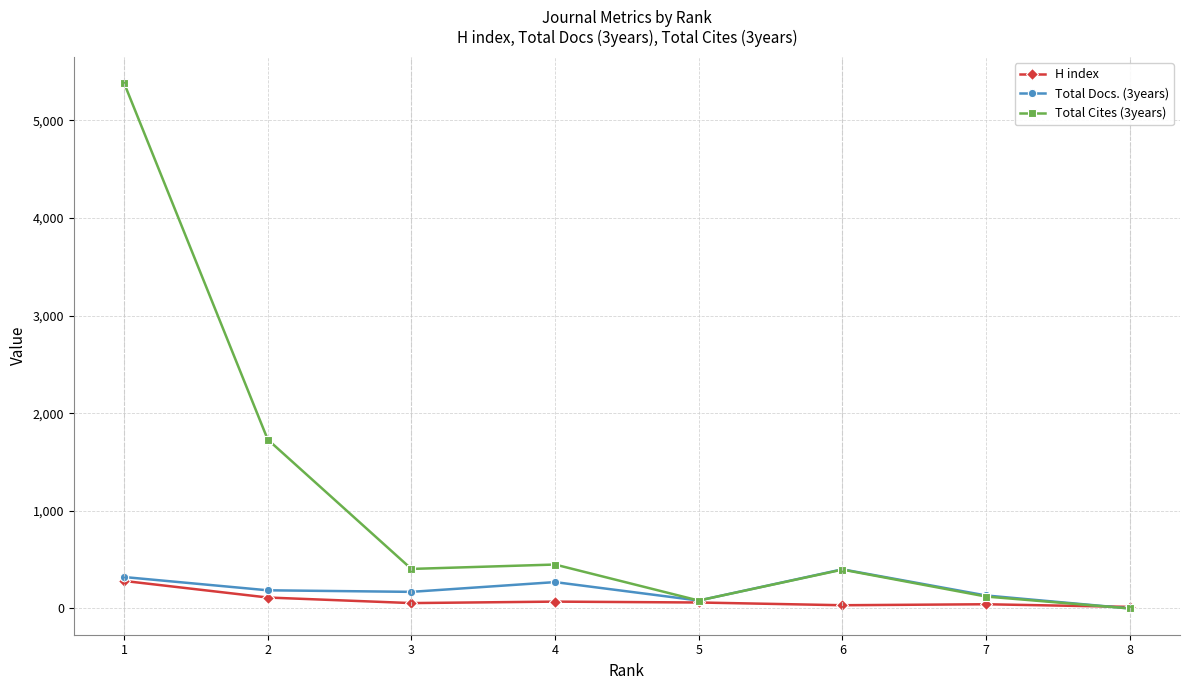

What are all the series names shown in the legend?

H index, Total Docs. (3years), Total Cites (3years)